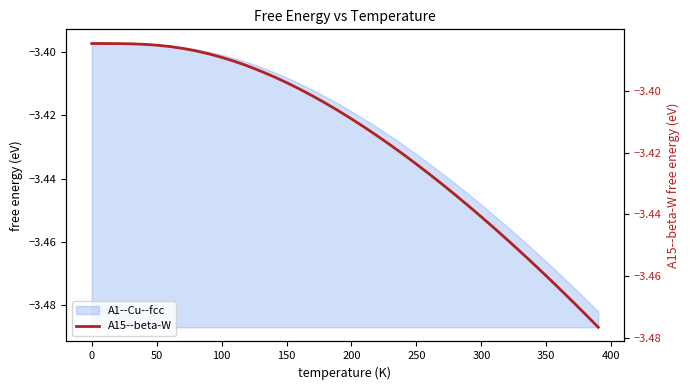

Is it true that A1--Cu--fcc equals -5.0 at 350?

False